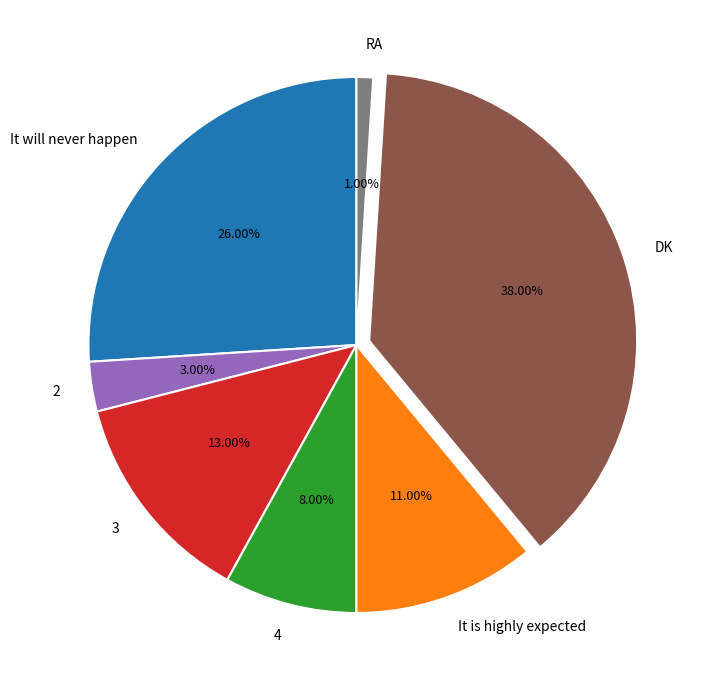

What is the largest slice in the pie chart?

DK